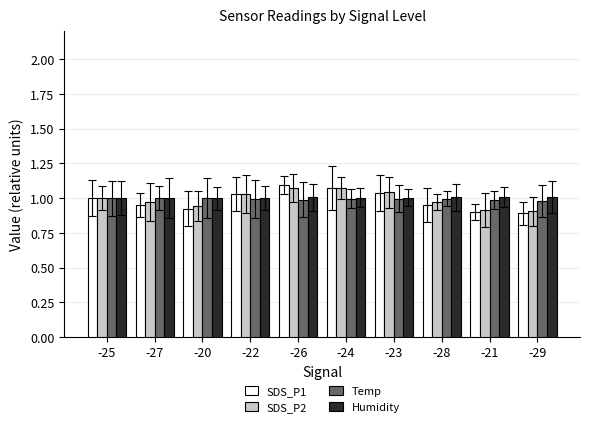

Is it true that SDS_P1 equals 0.4 at -22?

False